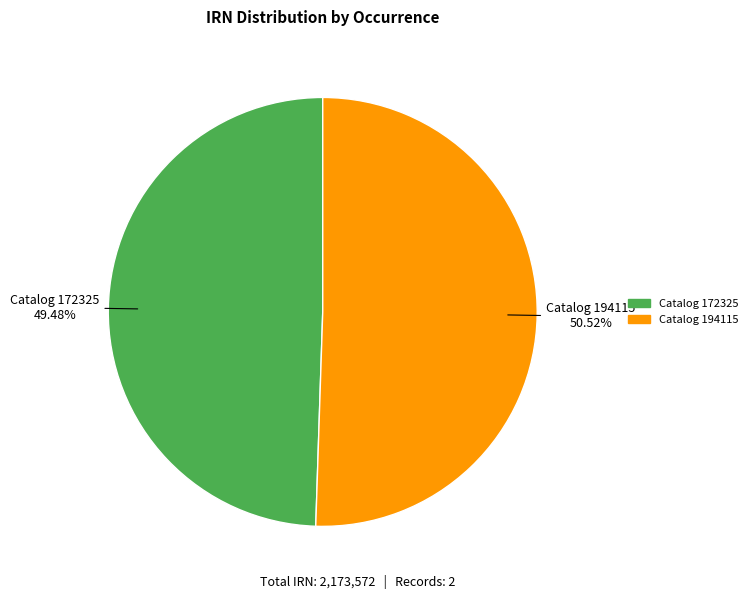

Does any single category account for the majority?

Yes